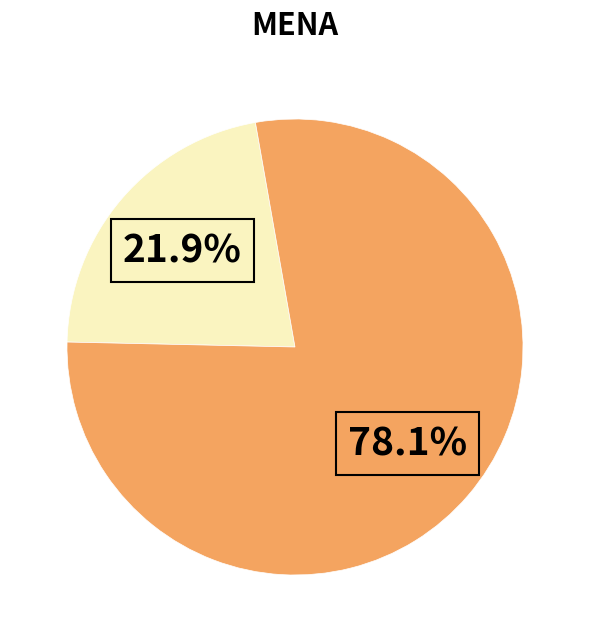

Does any single category account for the majority?

Yes